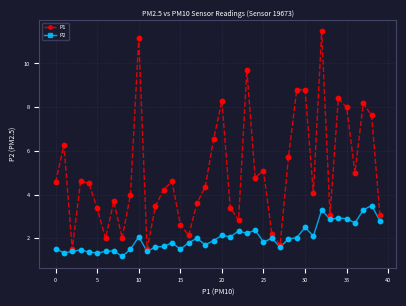

What are all the series names shown in the legend?

P1, P2